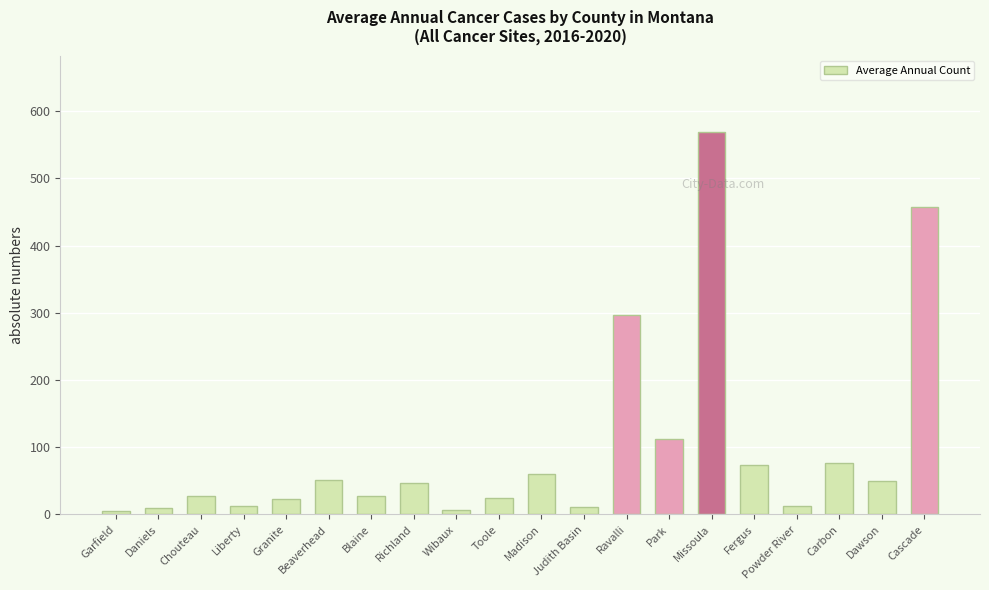

Between Missoula and Daniels, which is larger?

Missoula